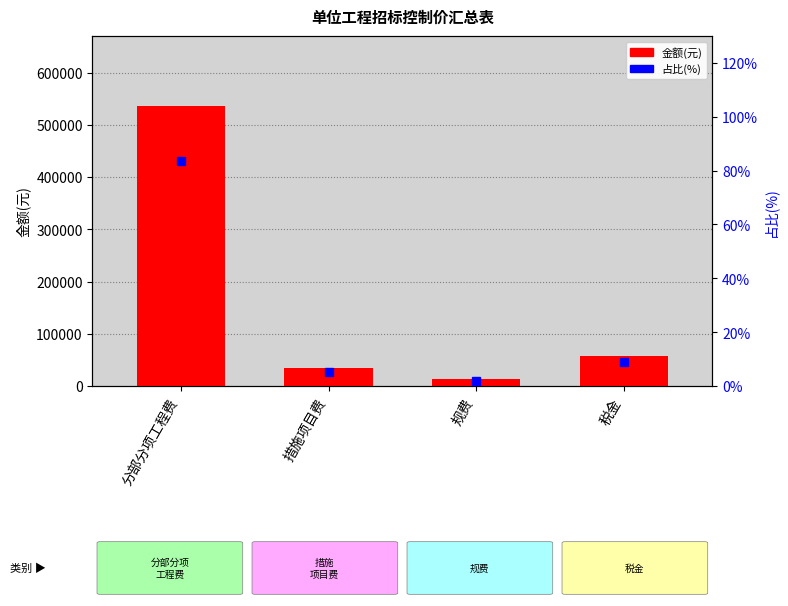

What is the difference between the maximum and minimum values in the 占比(%) series?

81.7